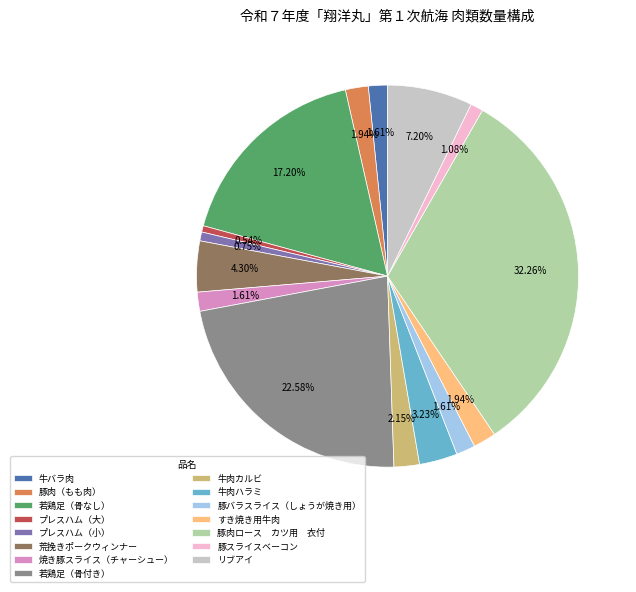

Is there a majority slice in this chart?

No